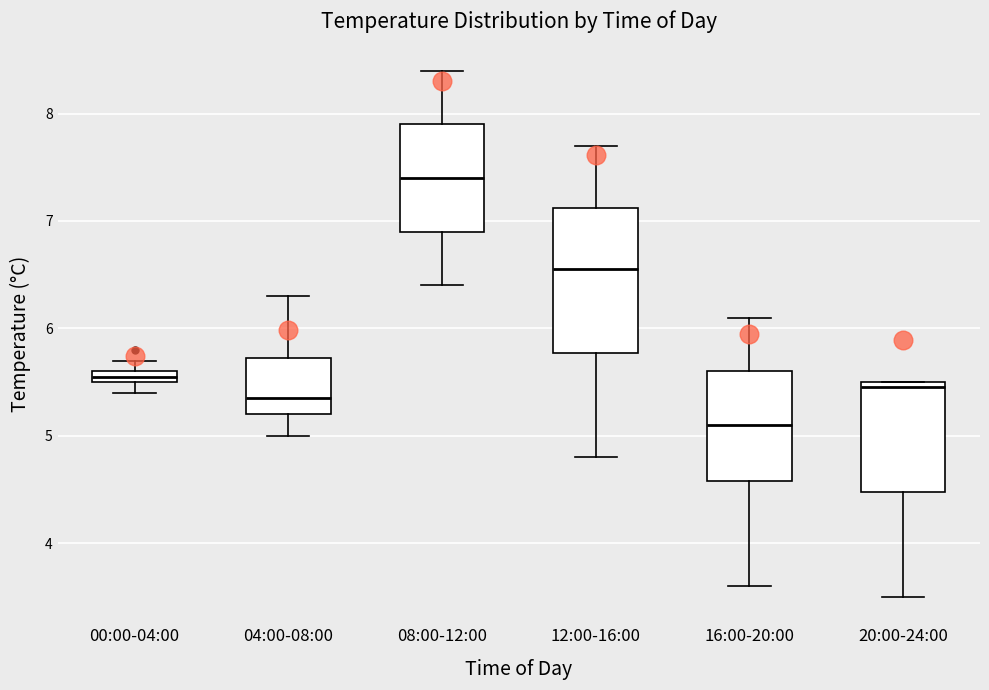

Which box's median line is the lowest?

16:00-20:00